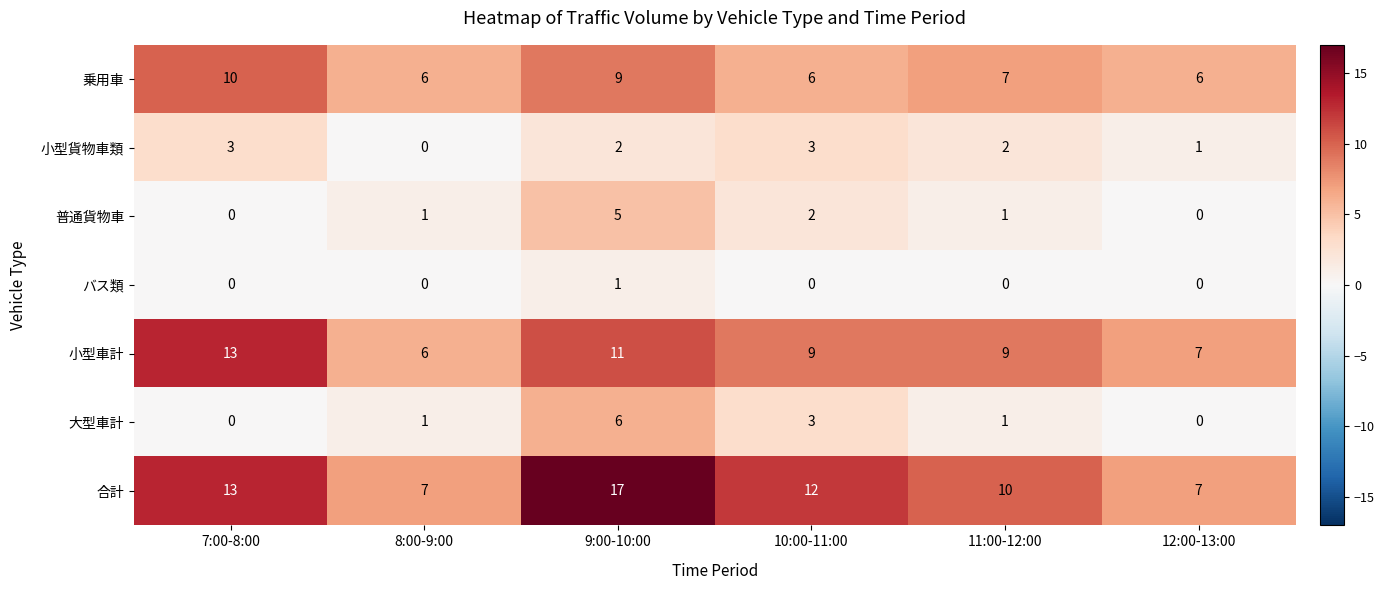

Which series changed the most between 7:00-8:00 and 9:00-10:00?

大型車計